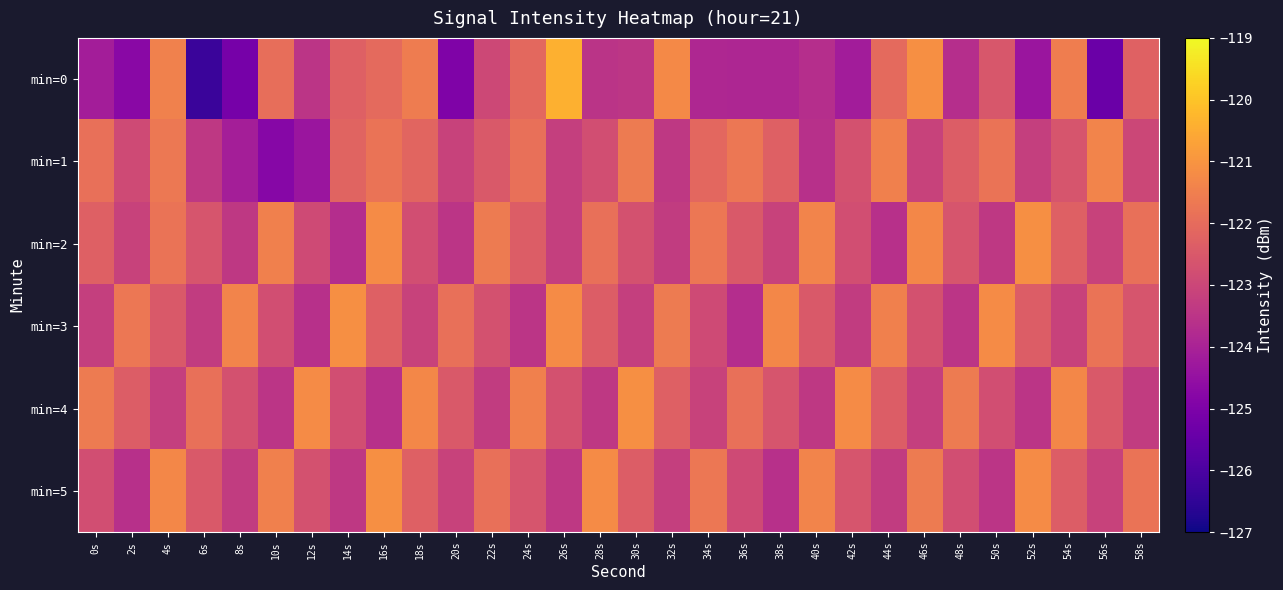

Which series has the largest range (max minus min)?

min=0